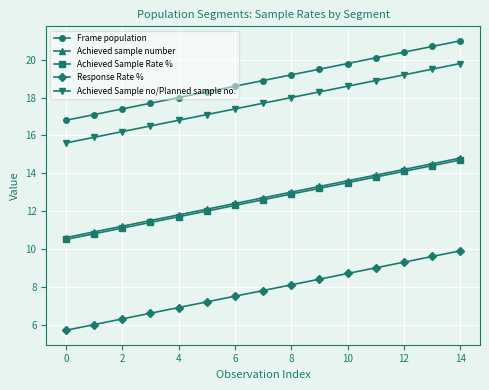

What is the value of the Achieved Sample Rate % point at the 12th from the left?

13.8